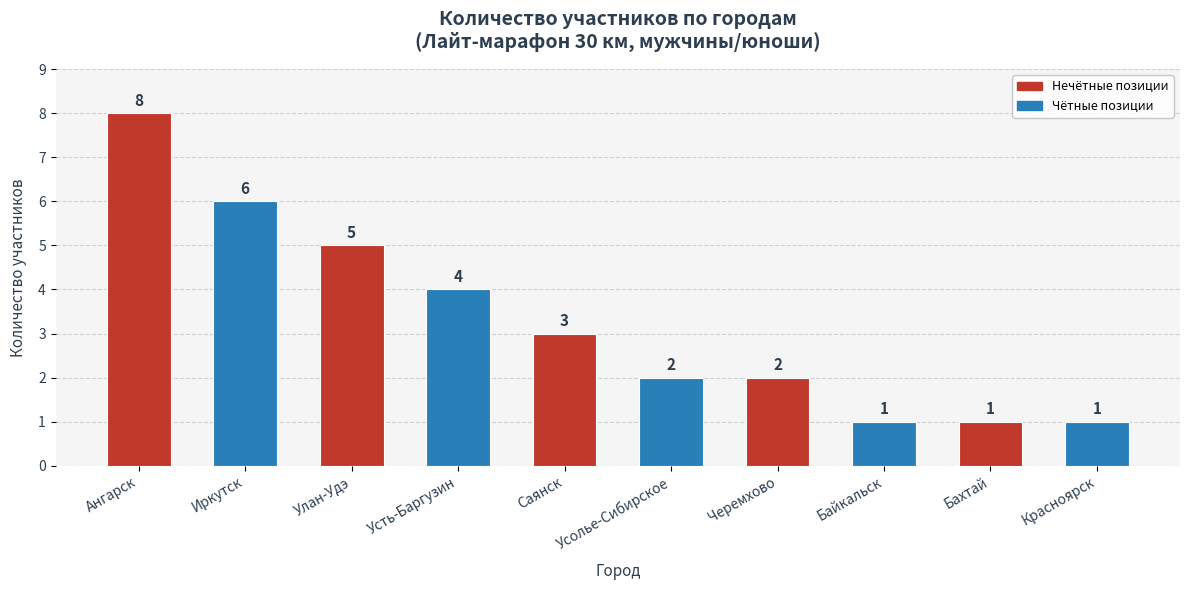

What position from the left is Байкальск?

8